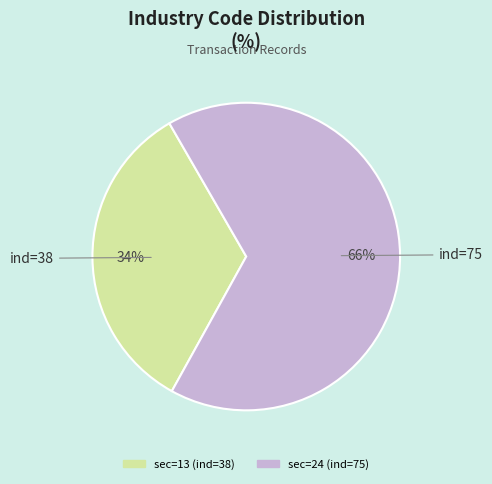

Which category has the smallest portion of the pie?

sec=13